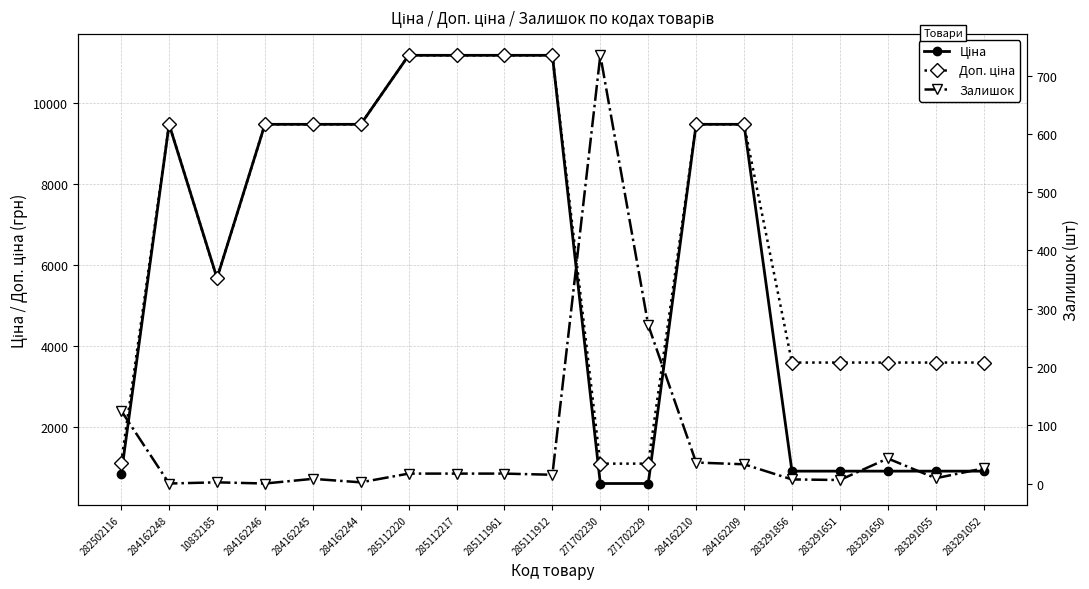

What is the difference between the Залишок values at 284162210 and 284162209?

3.0